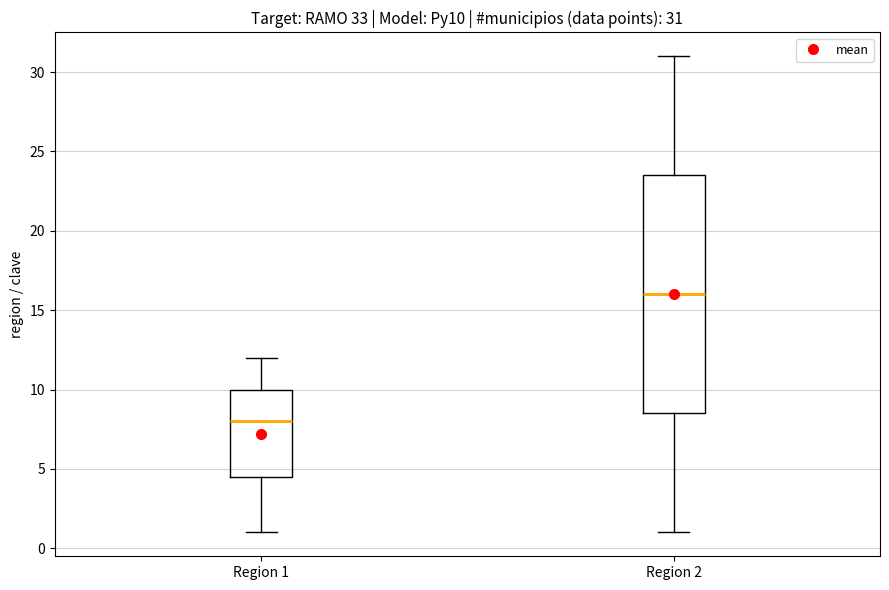

Which box has the lowest median line?

Region 1